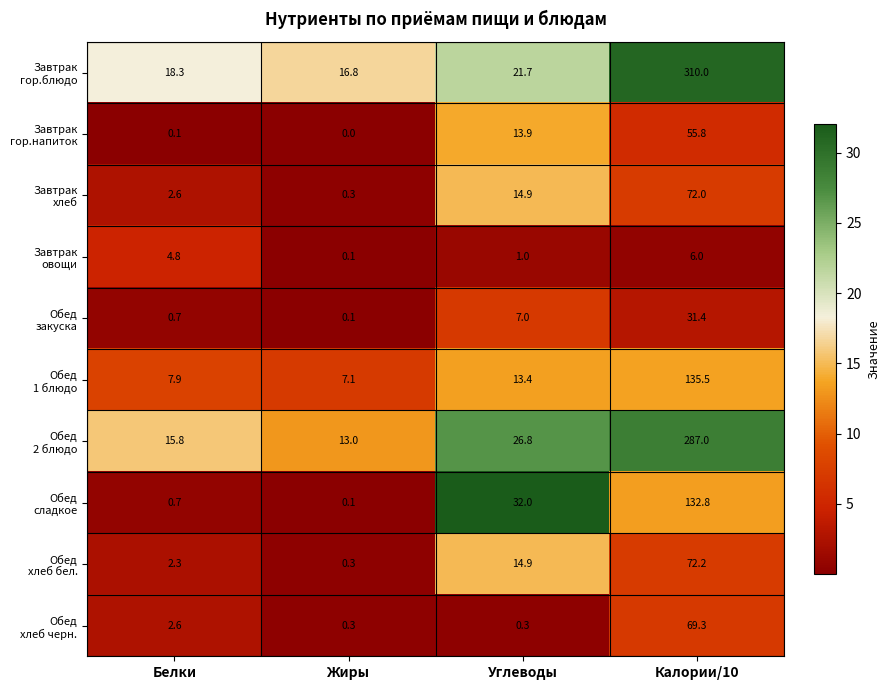

What is the spread (max minus min) of values at Углеводы?

31.7